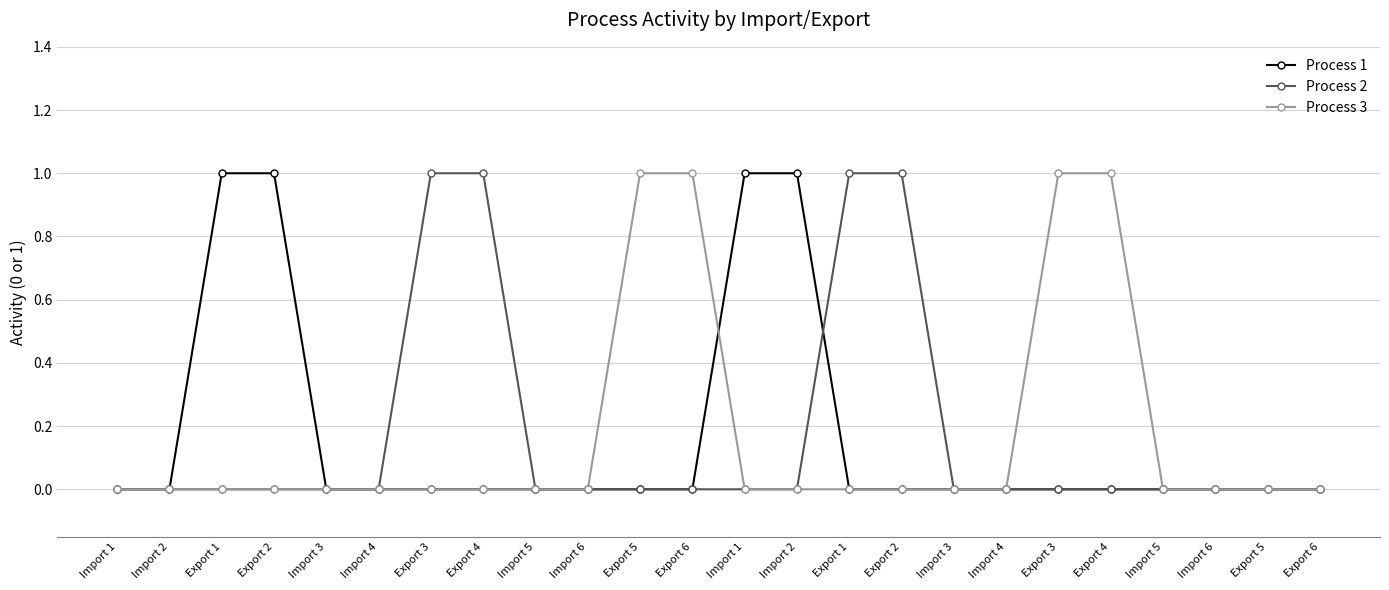

Which series has the largest total across all categories?

Process 1